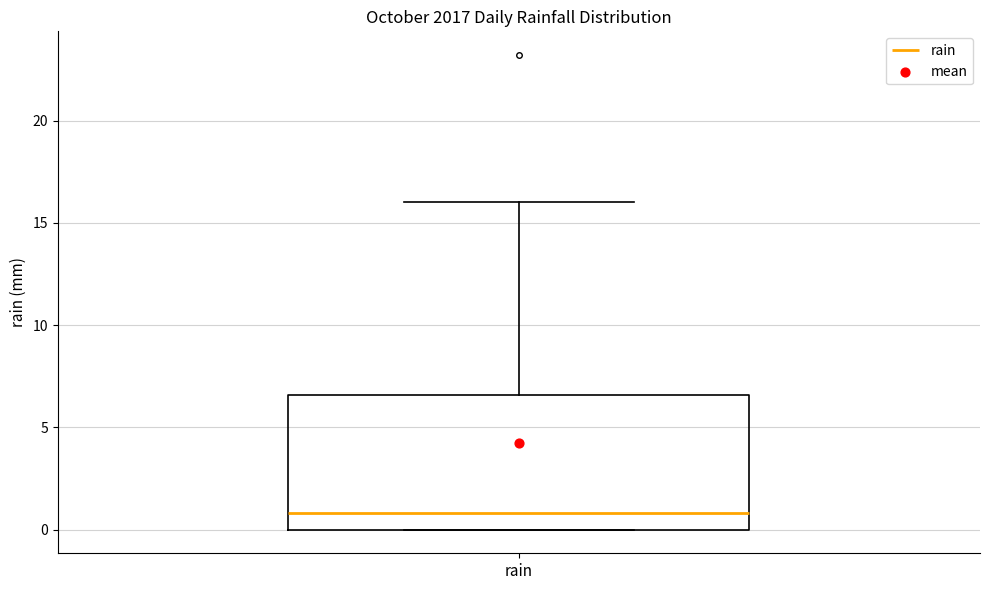

Transcribe this box plot: give where the median line is, the range the box spans, and where the two whiskers end, as read against the y-axis. The values are not printed on the chart, so give them approximately, as read against the axis.

median 1.0, box 0.0 to 6.5, whiskers 0.0 to 16.0